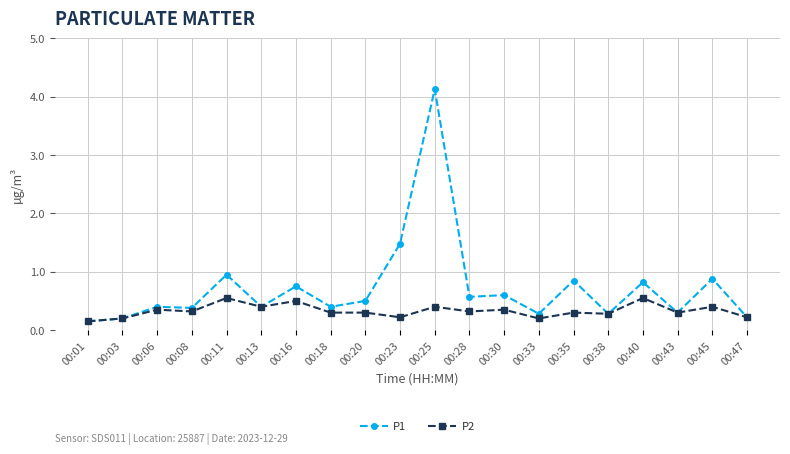

Which series has the widest spread of values?

P1